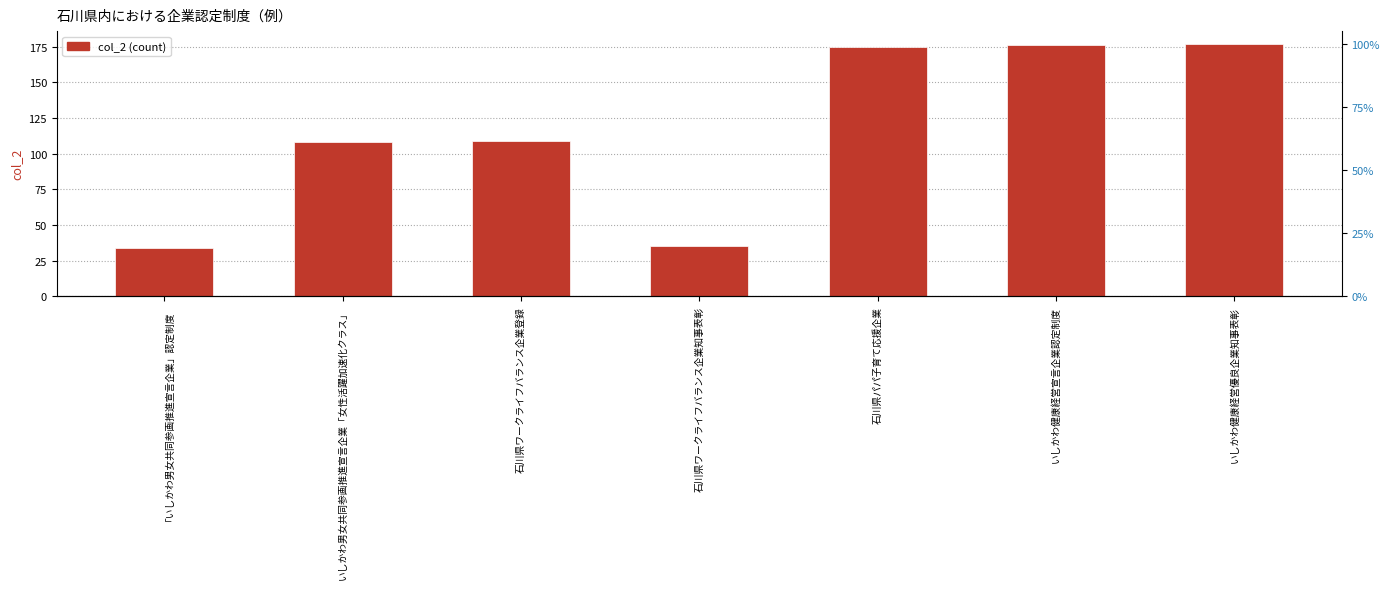

What is the ratio of the value at 「いしかわ男女共同参画推進宣言企業」認定制度 to the value at 石川県パパ子育て応援企業?

0.2